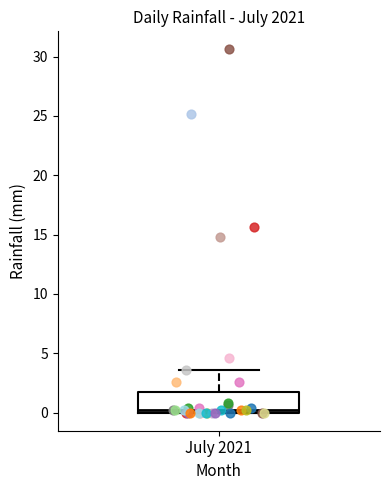

Transcribe this box plot: give where the median line is, the range the box spans, and where the two whiskers end, as read against the y-axis. The values are not printed on the chart, so give them approximately, as read against the axis.

median 0.0 (just above the box's lower edge), box 0.0 to 1.5, whiskers 0.0 to 3.5